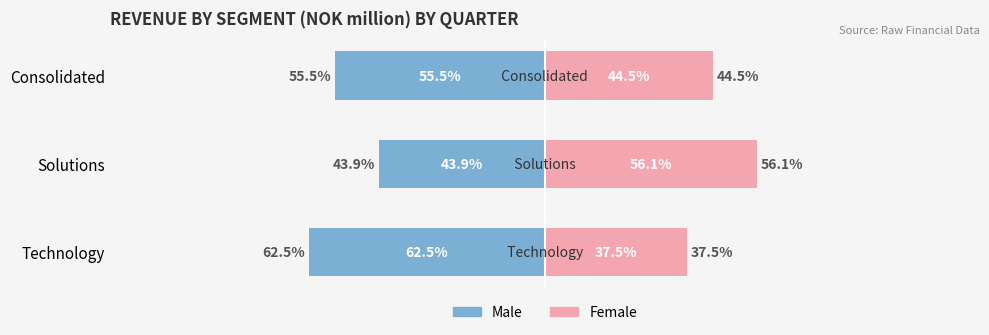

Reading left to right, list all the values displayed in this chart.

Male: -62.5	-43.9	-55.5
Female: 37.5	56.1	44.5